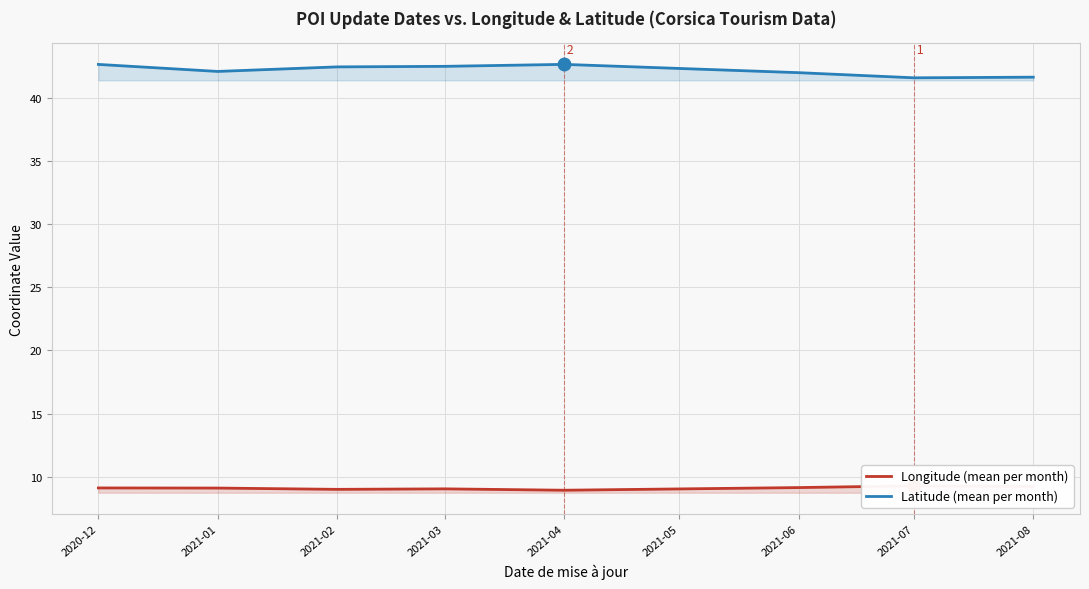

True or false: Latitude (mean per month) has a value of 62.6 at 2021-02.

False